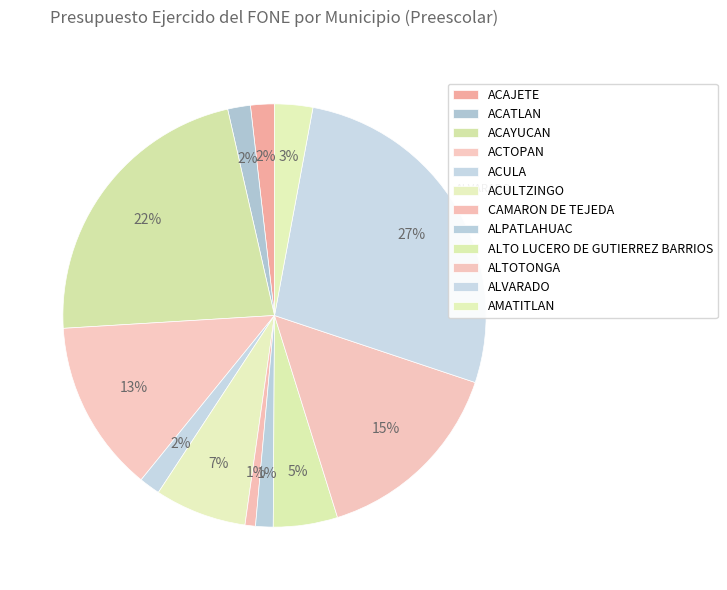

How many segments does this pie chart have?

12